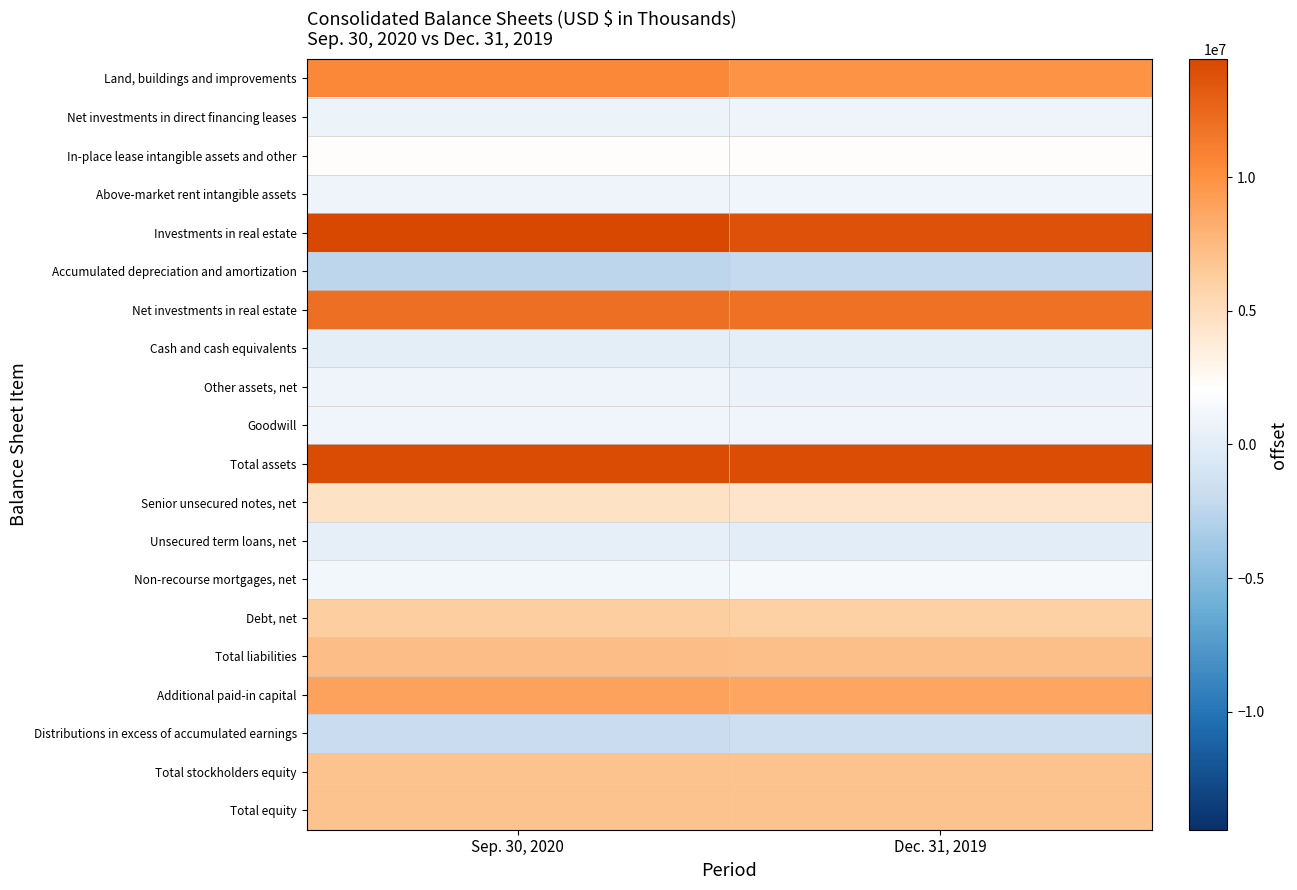

What is the difference between the highest and lowest values at Dec. 31, 2019?

16096913